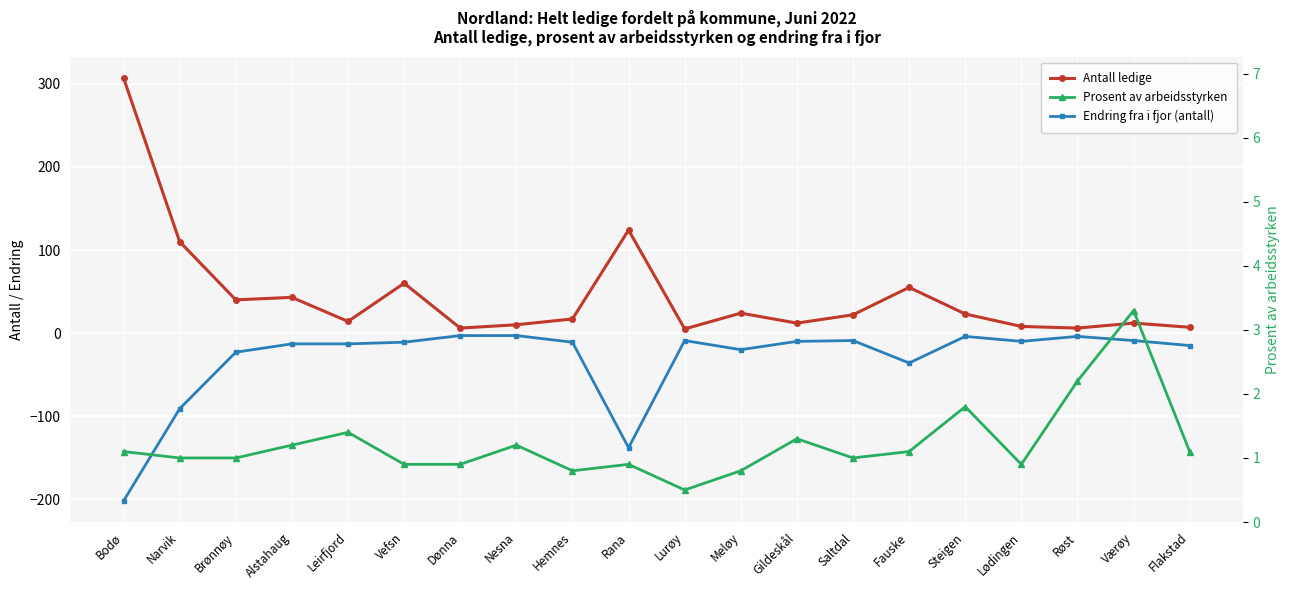

How many series are shown in this chart?

3